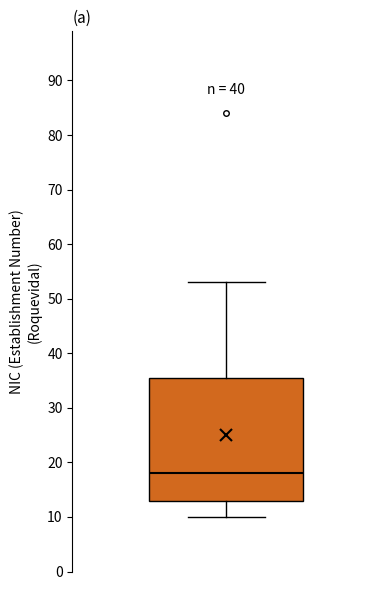

Read this box plot against the y-axis: the position of the median line, the range covered by the box, and the ends of both whiskers. The values are not printed on the chart, so give them approximately, as read against the axis.

median 18, box 13 to 36, whiskers 10 to 53